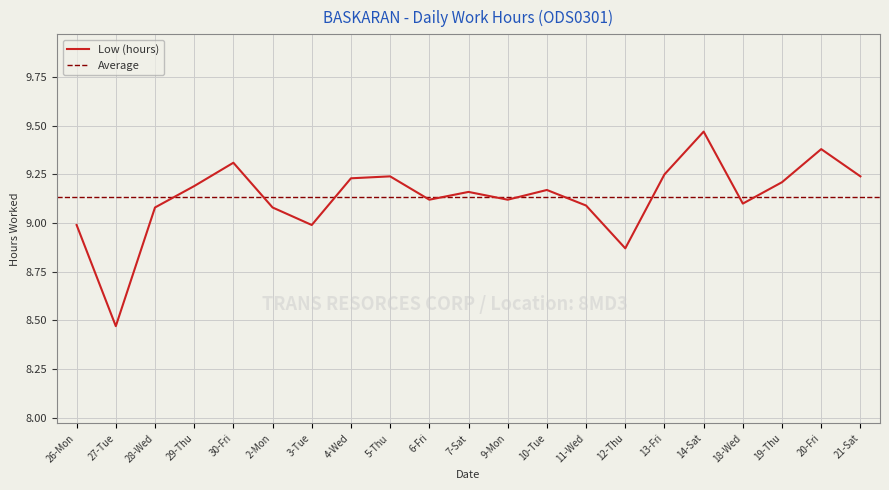

What is the value of the 18th point from the left?

9.1